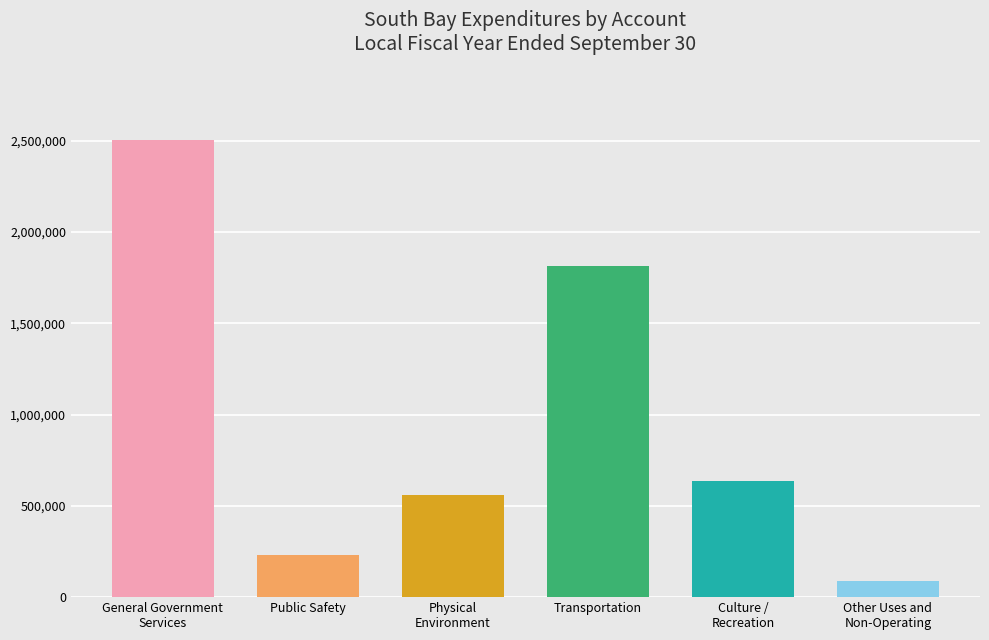

Reading right to left, what are all the values shown in this chart?

88450	636598	1816661	561854	233593	2506656